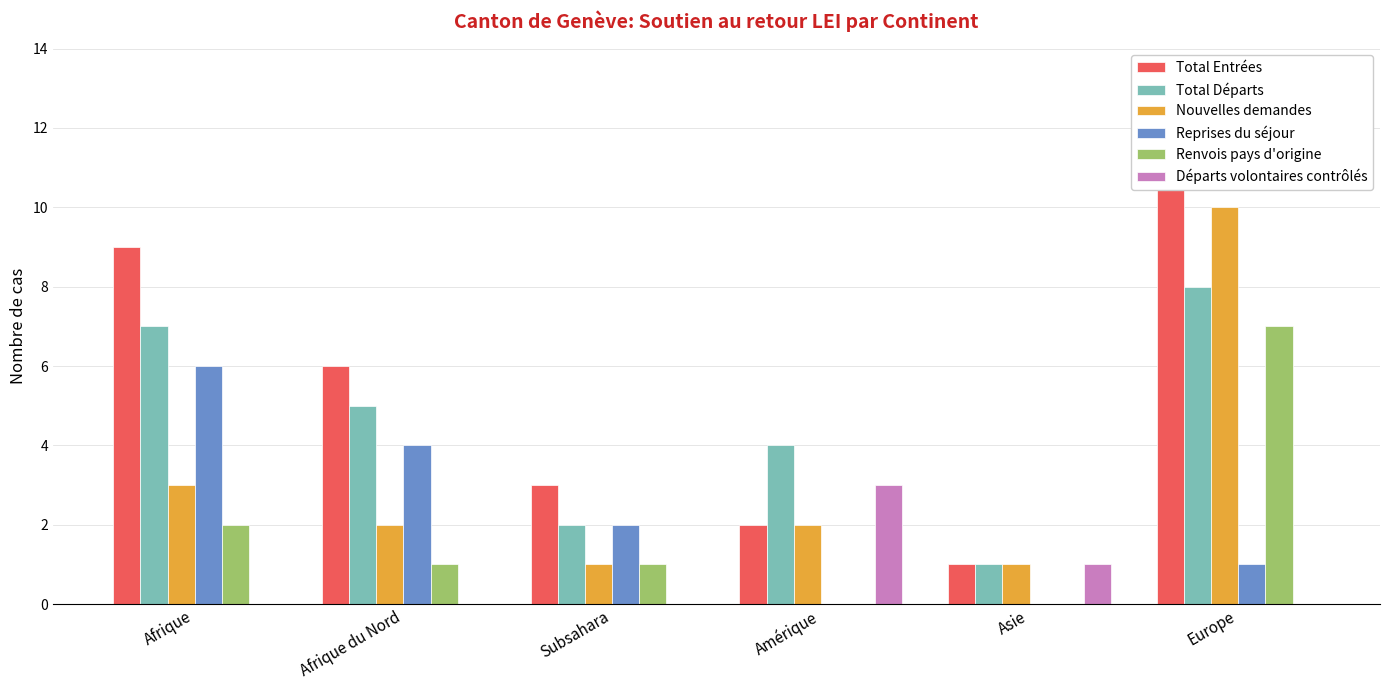

What are all the series names shown in the legend?

Total Entrées, Total Départs, Nouvelles demandes, Reprises du séjour, Renvois pays d'origine, Départs volontaires contrôlés